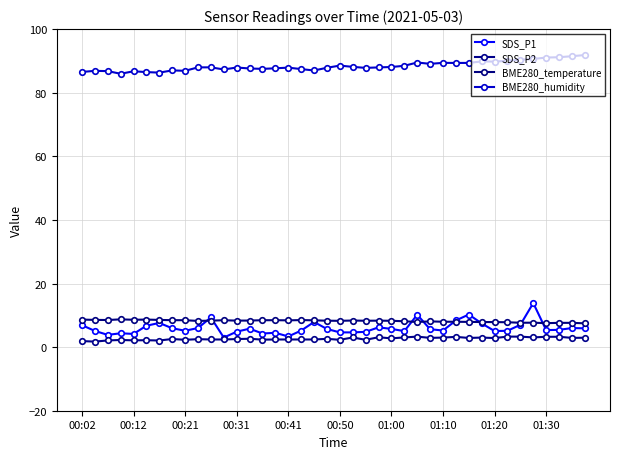

What is the value of the SDS_P1 point at the 39th from the left?

6.0